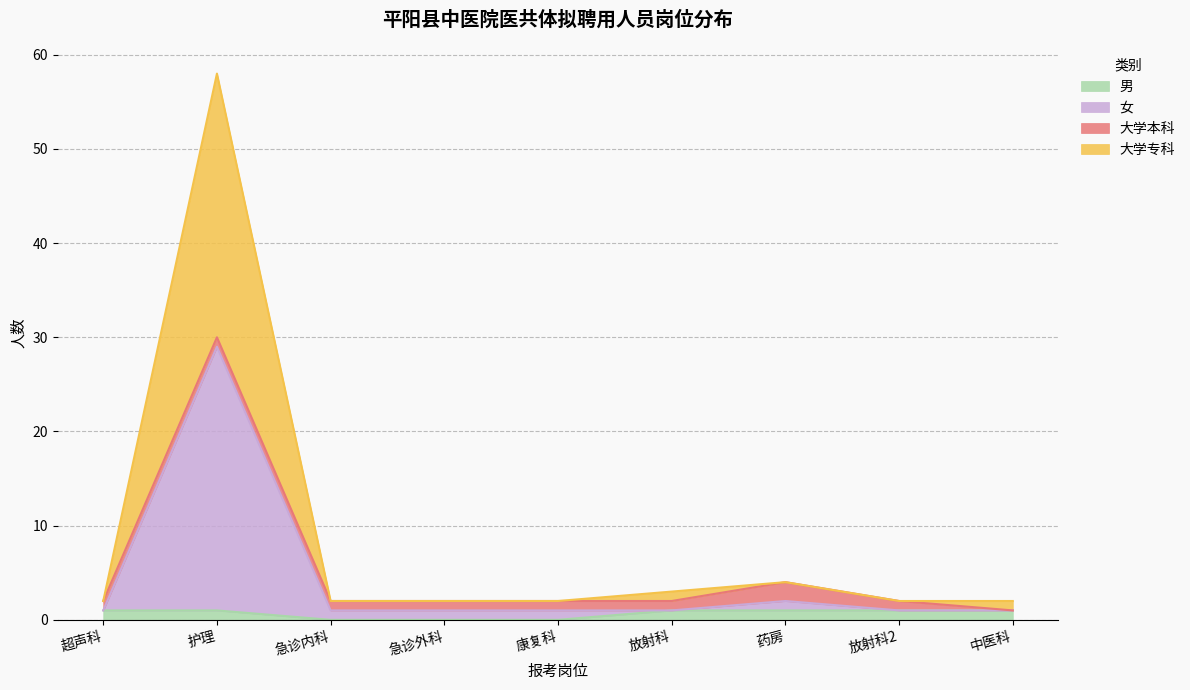

What are all the series names shown in the legend?

男, 女, 大学本科, 大学专科